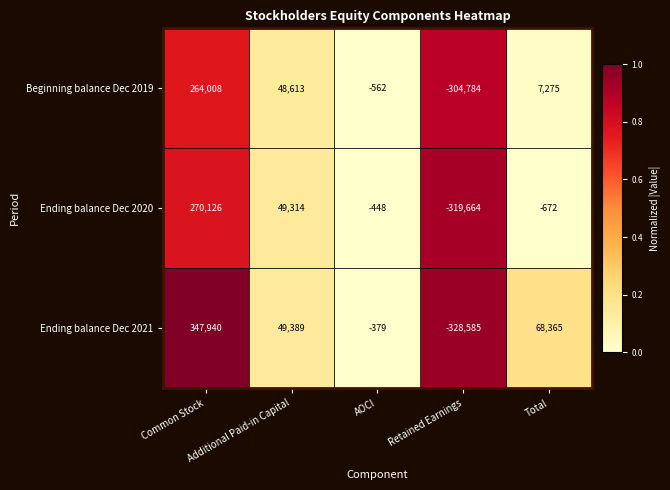

At Common Stock, list the series in order from smallest to largest.

Beginning balance Dec 2019, Ending balance Dec 2020, Ending balance Dec 2021